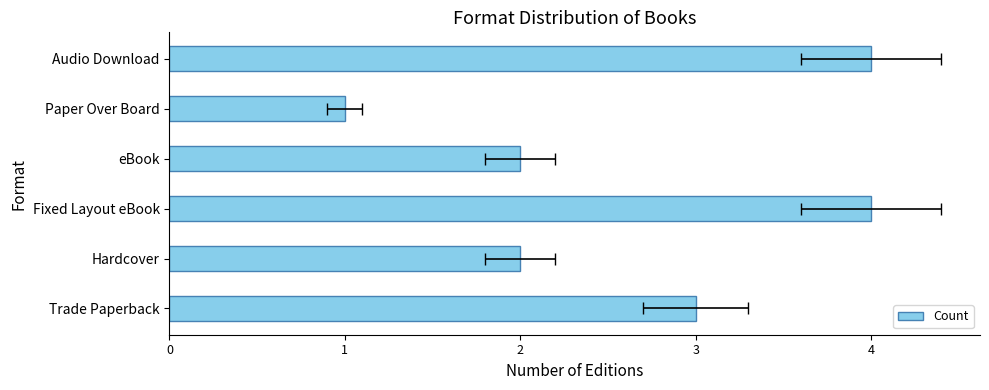

Reading left to right, extract all data points from this chart.

3	2	4	2	1	4